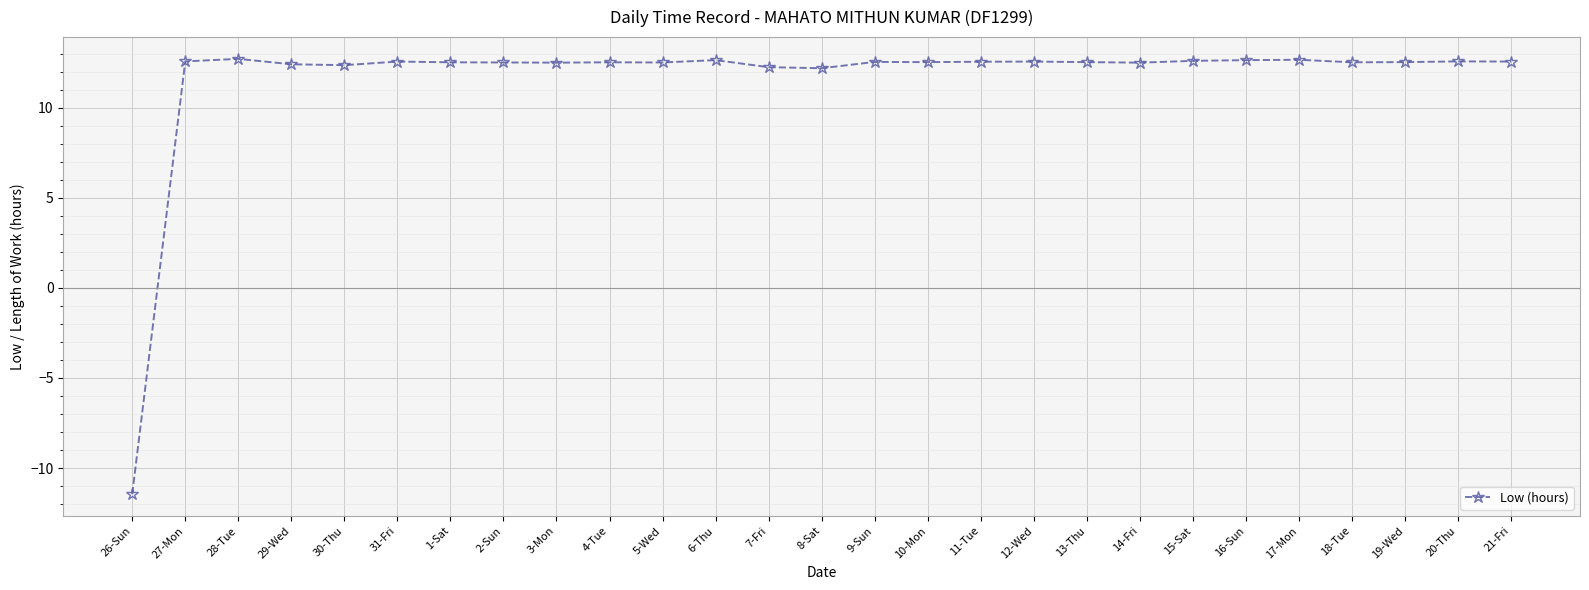

Count the number of data series in this chart.

1